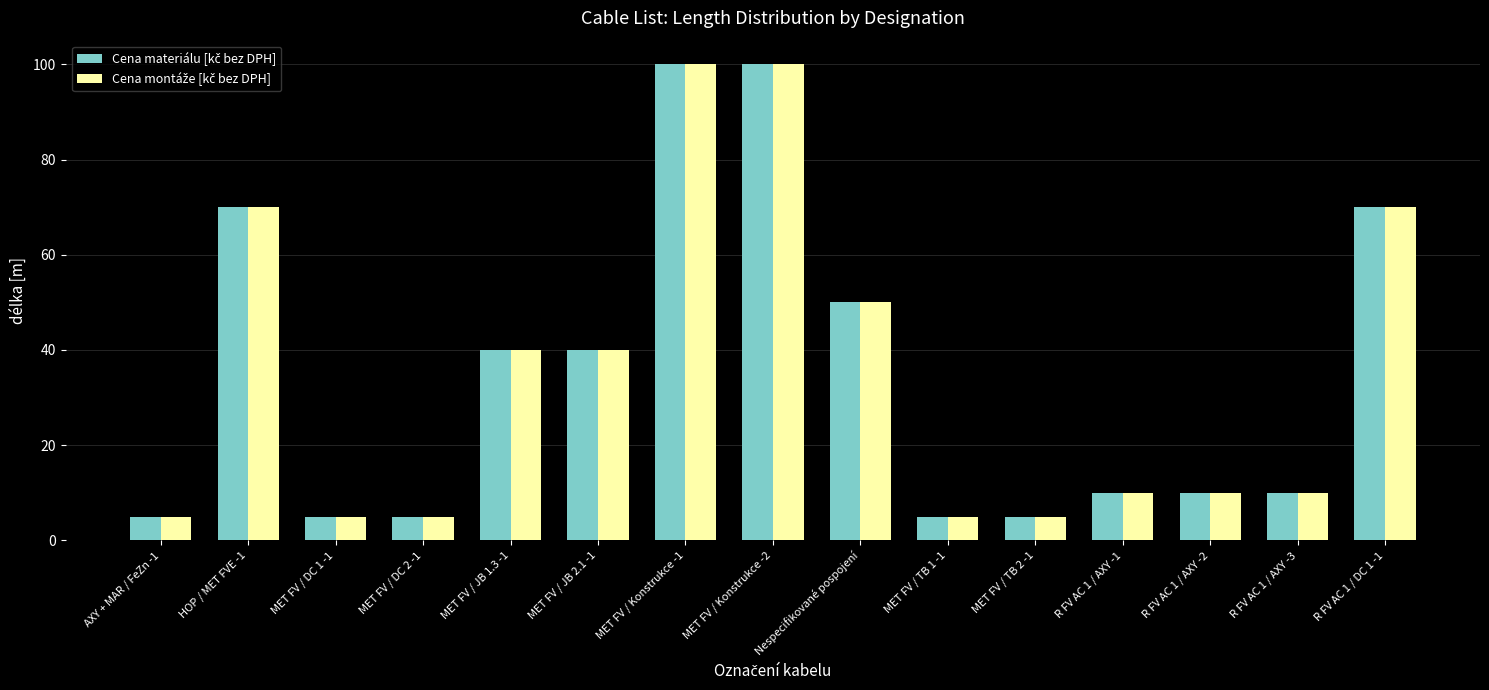

What is the greatest value displayed?

100